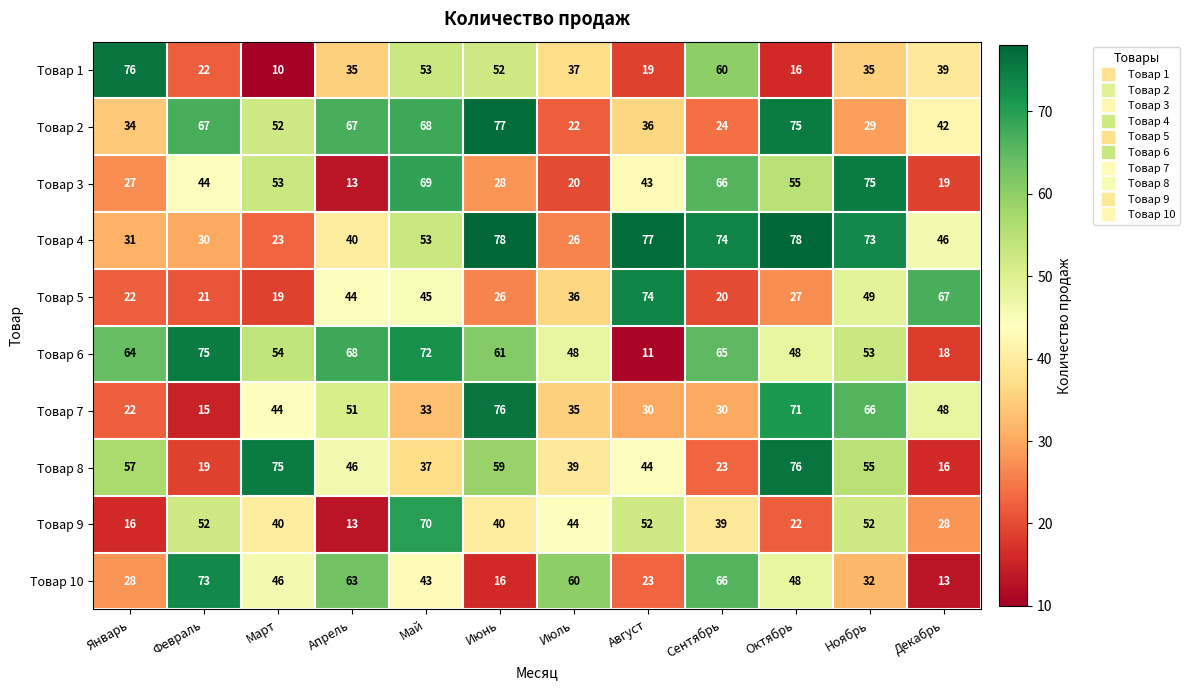

What is the difference between the Товар 9 values at Апрель and Май?

57